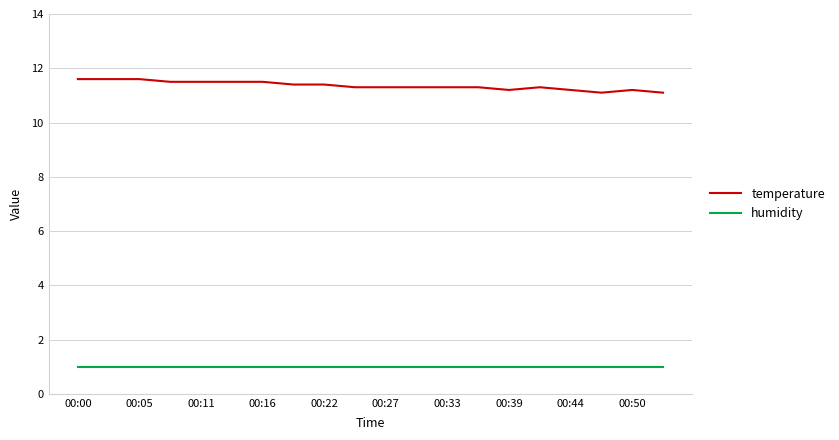

What is the minimum value for humidity?

1.0